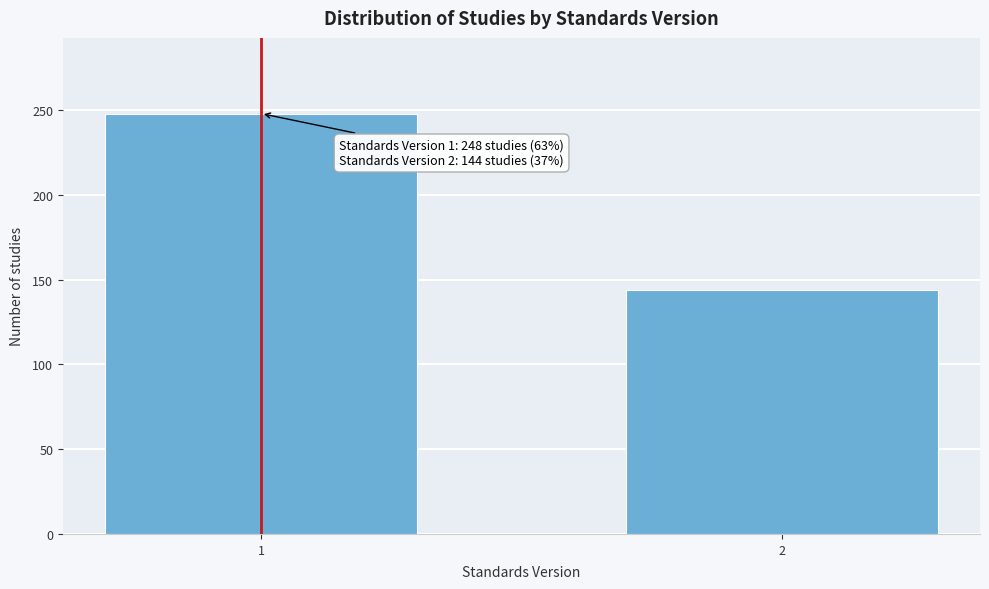

Reading right to left, what are all the values shown in this chart?

2=144	1=248